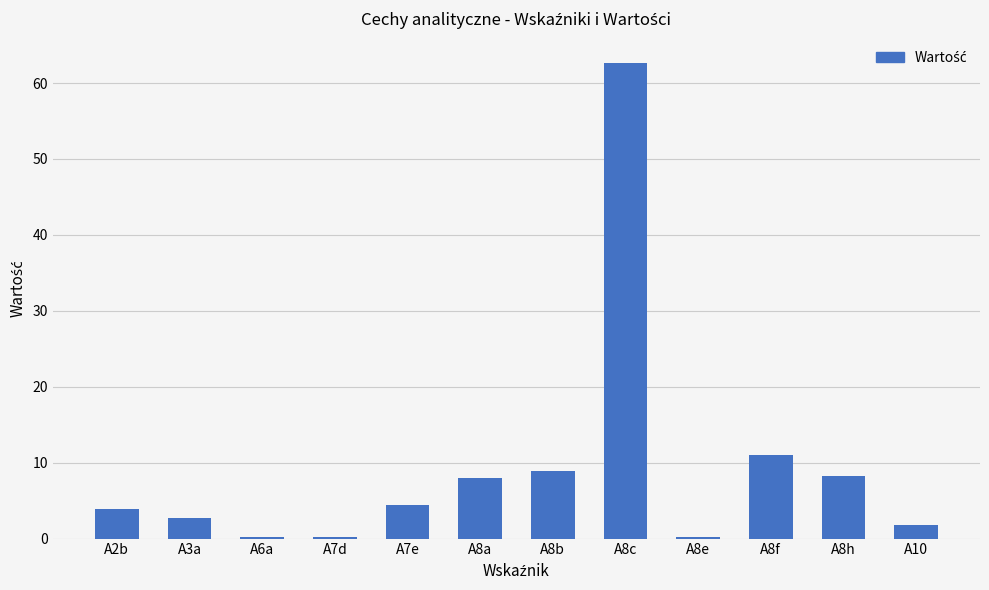

Where is the data nearest to the value 31?

A8f